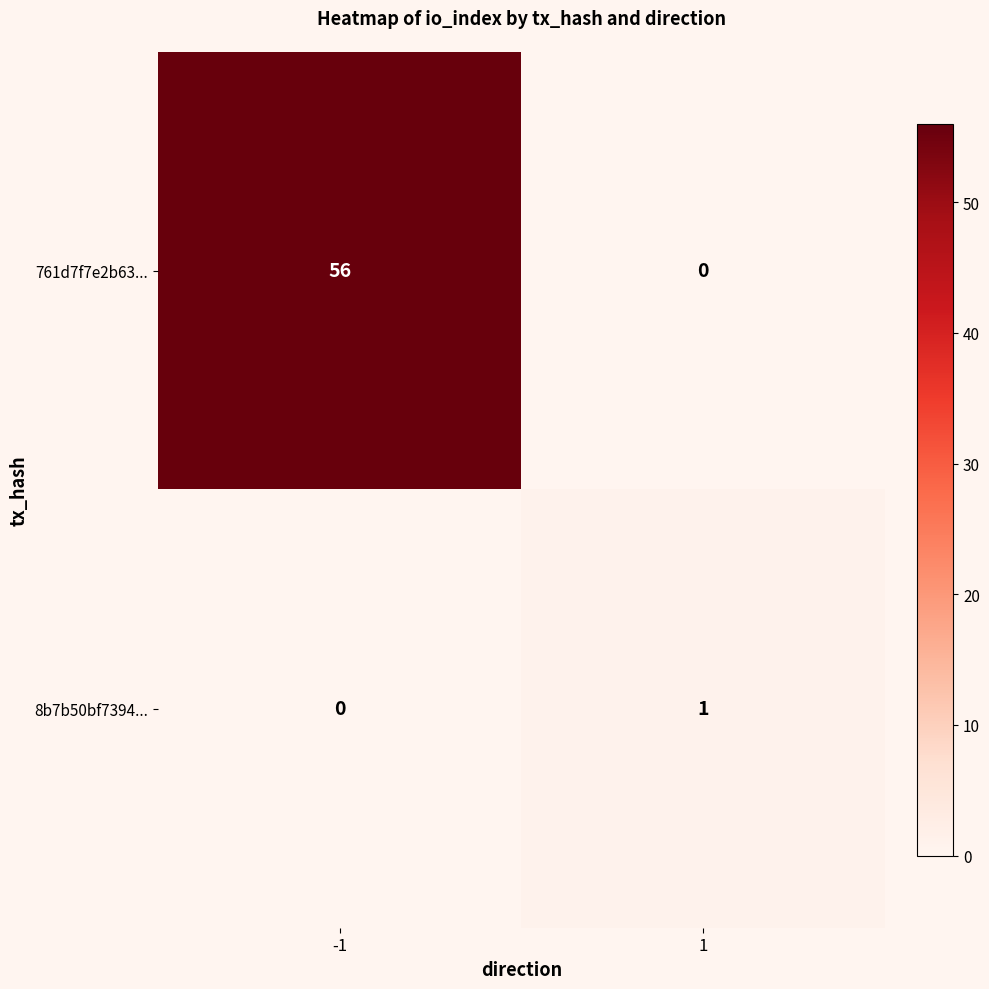

Reading left to right, list all the values displayed in this chart.

761d7f7e2b63...: -1=56	1=0
8b7b50bf7394...: -1=0	1=1